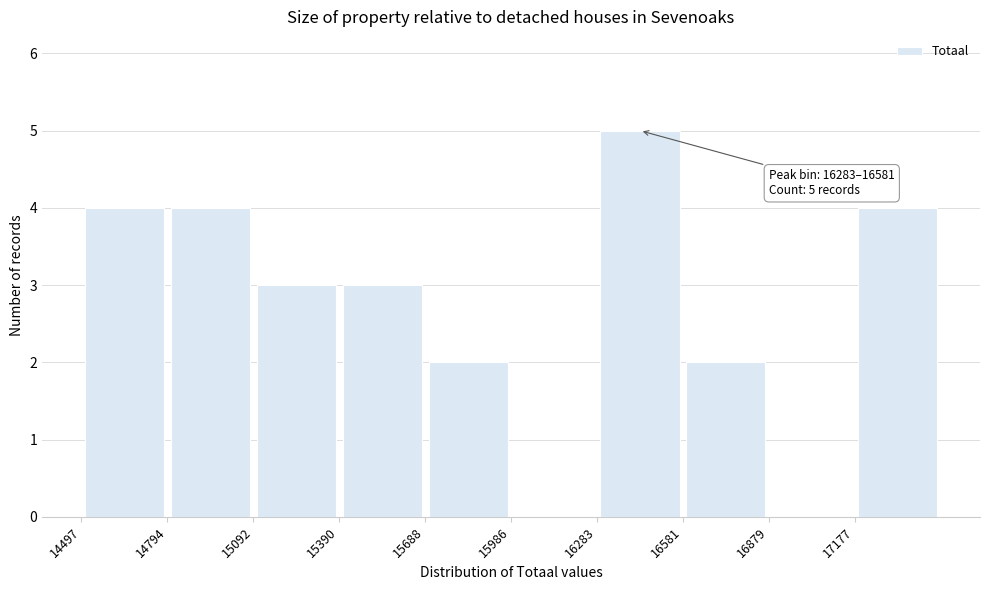

Over which range of the x-axis is the bar tallest?

16300 to 16600